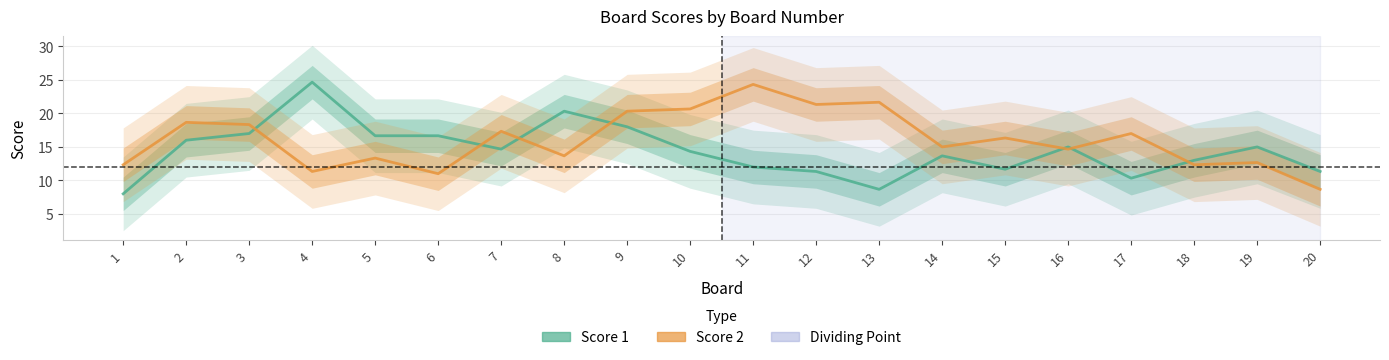

Rank the categories by Score 1 value from highest to lowest.

4, 8, 9, 3, 5, 6, 2, 19, 16, 7, 10, 14, 18, 11, 15, 12, 20, 17, 13, 1